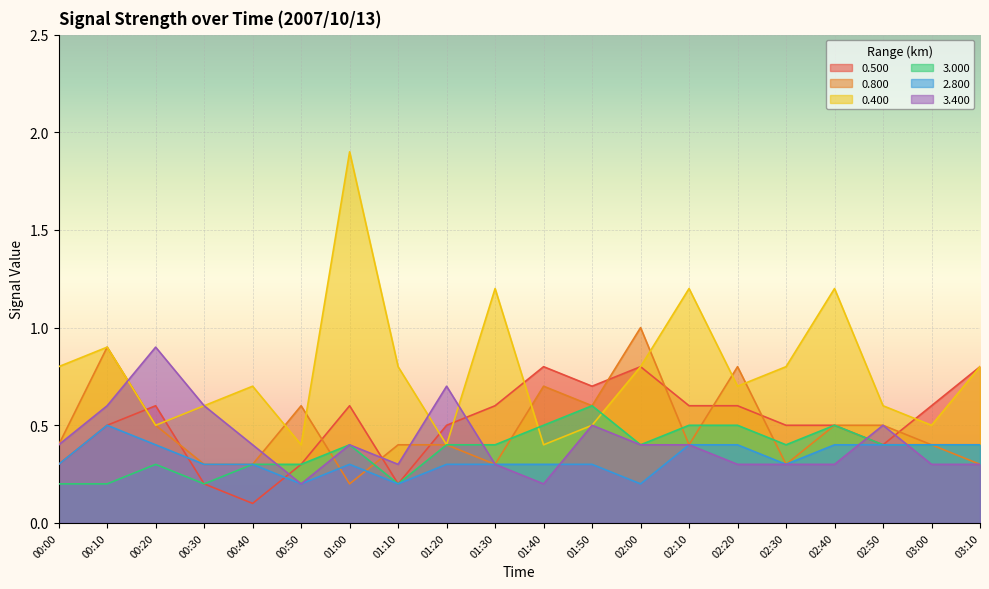

Does the chart display data point markers on the line(s)?

No